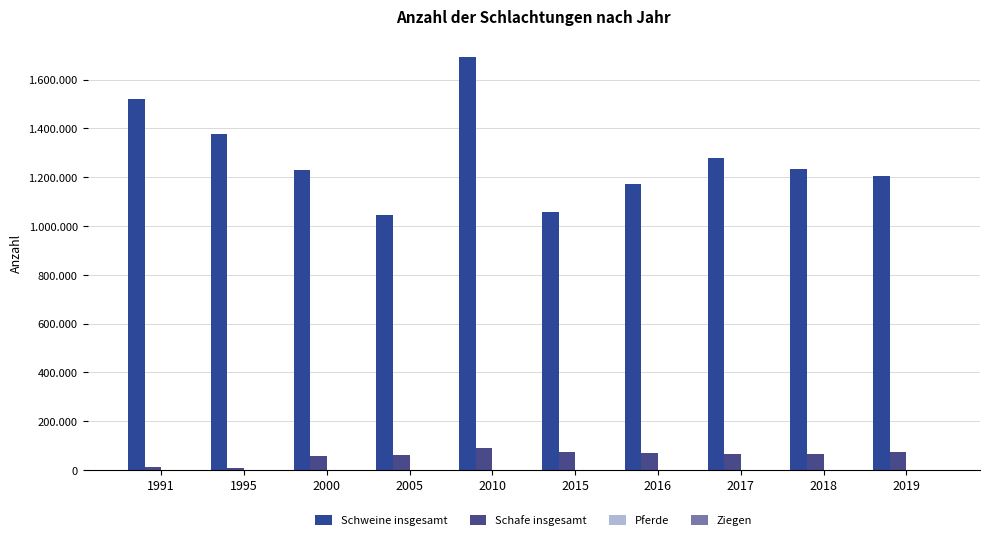

Reading left to right, transcribe all the data shown in this chart.

Schweine insgesamt: 1520558	1375774	1229126	1045349	1694013	1058015	1172511	1280463	1233120	1205250
Schafe insgesamt: 10305	8541	58205	60849	89485	72029	70333	65468	63342	74344
Pferde: 188	470	502	372	277	257	218	189	160	149
Ziegen: 14	56	230	545	842	756	915	854	685	909